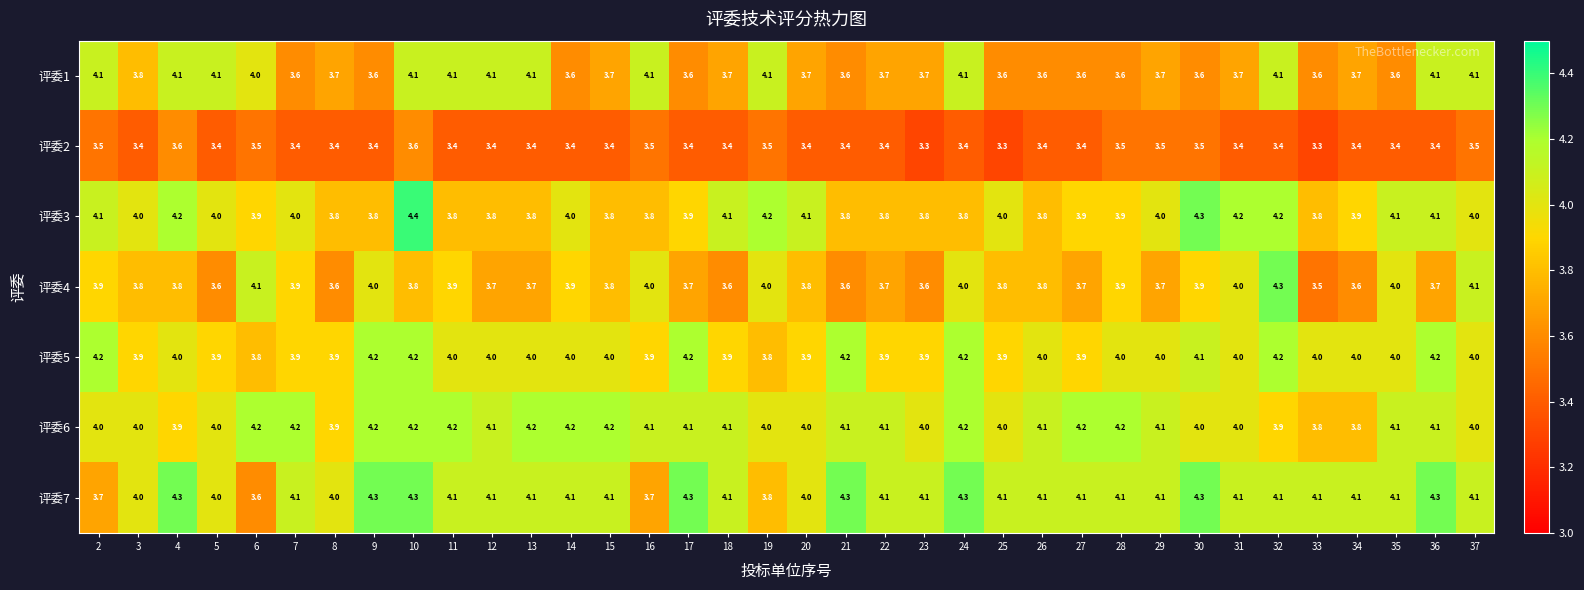

Which series has the largest total across all categories?

评委7